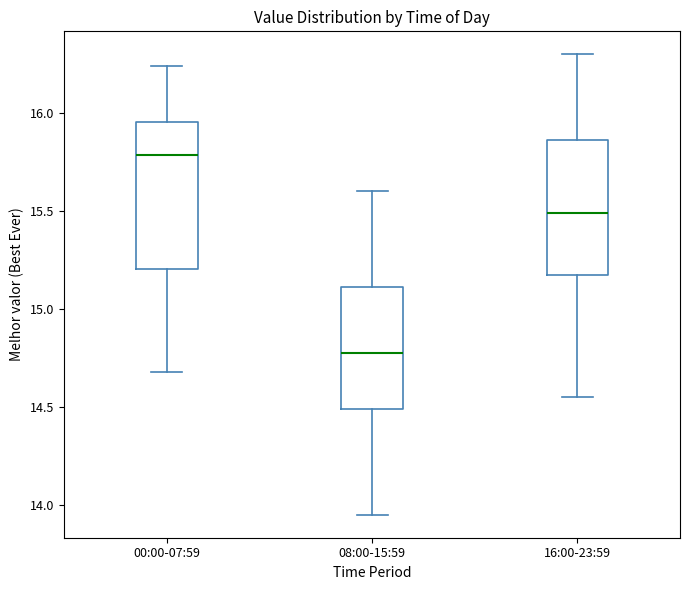

Reading left to right, transcribe this box plot: for each box, give where its median line is, the range the box spans, and where its two whiskers end, as read against the y-axis. The values are not printed on the chart, so give them approximately, as read against the axis.

00:00-07:59: median 15.80, box 15.20 to 15.95, whiskers 14.70 to 16.25
08:00-15:59: median 14.80, box 14.50 to 15.10, whiskers 13.95 to 15.60
16:00-23:59: median 15.50, box 15.15 to 15.85, whiskers 14.55 to 16.30